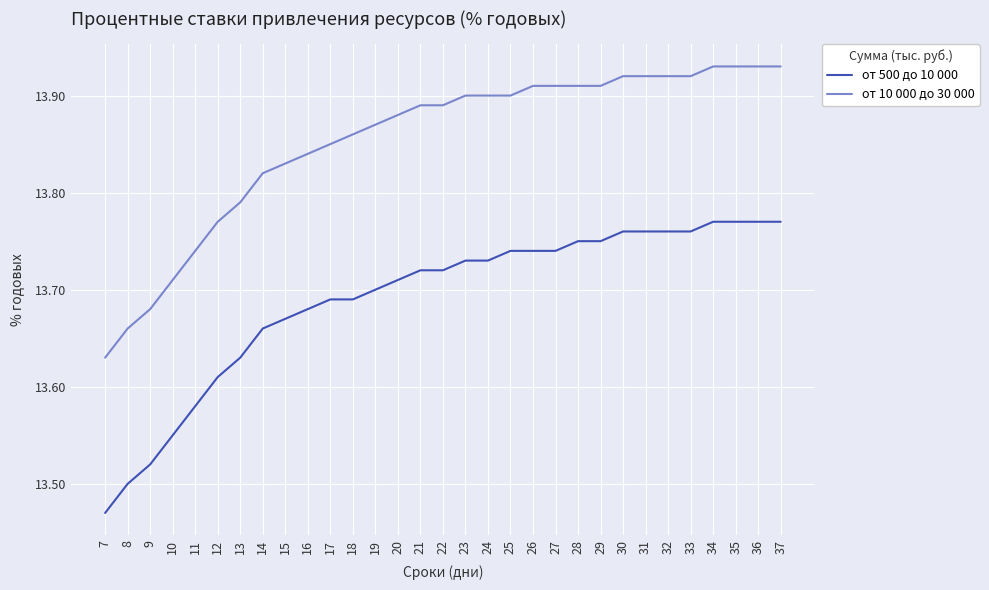

What is the spread (max minus min) of values at 9?

0.2